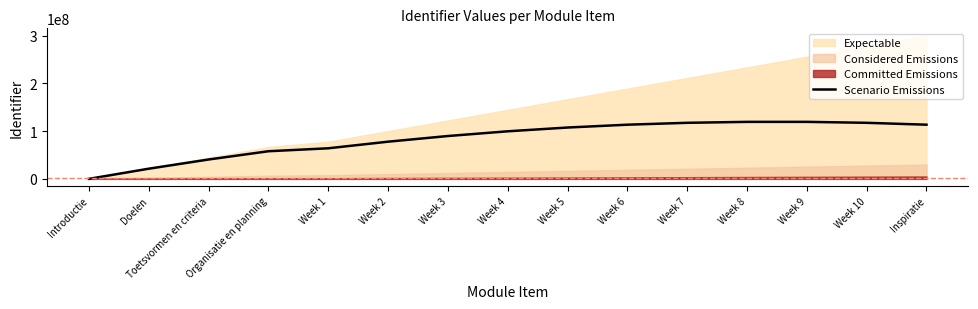

What is the label of the 7th point from the left?

Week 3